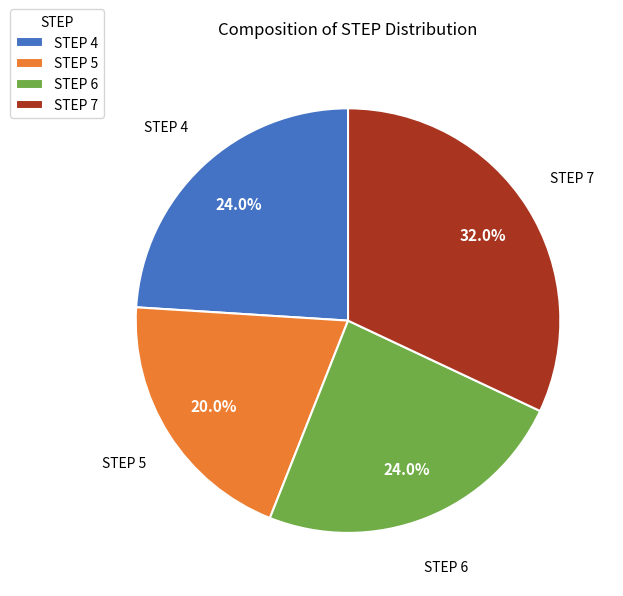

Approximately how many times larger is the value at STEP 4 compared to STEP 5?

1.2